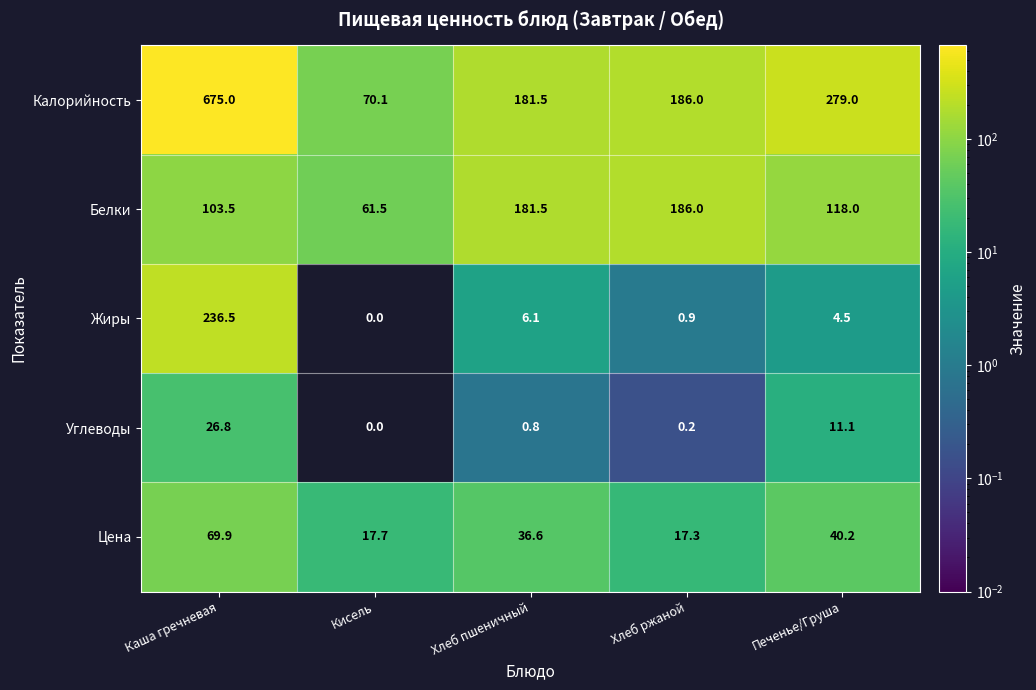

Between Хлеб ржаной and Печенье/Груша, which series saw the biggest shift?

Калорийность